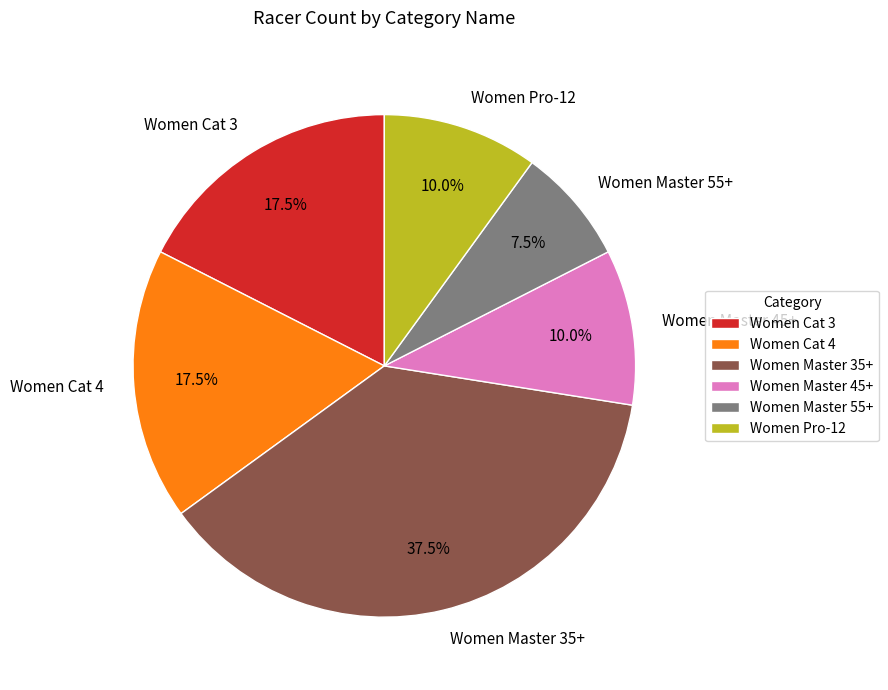

Which slice is the smallest?

Women Master 55+